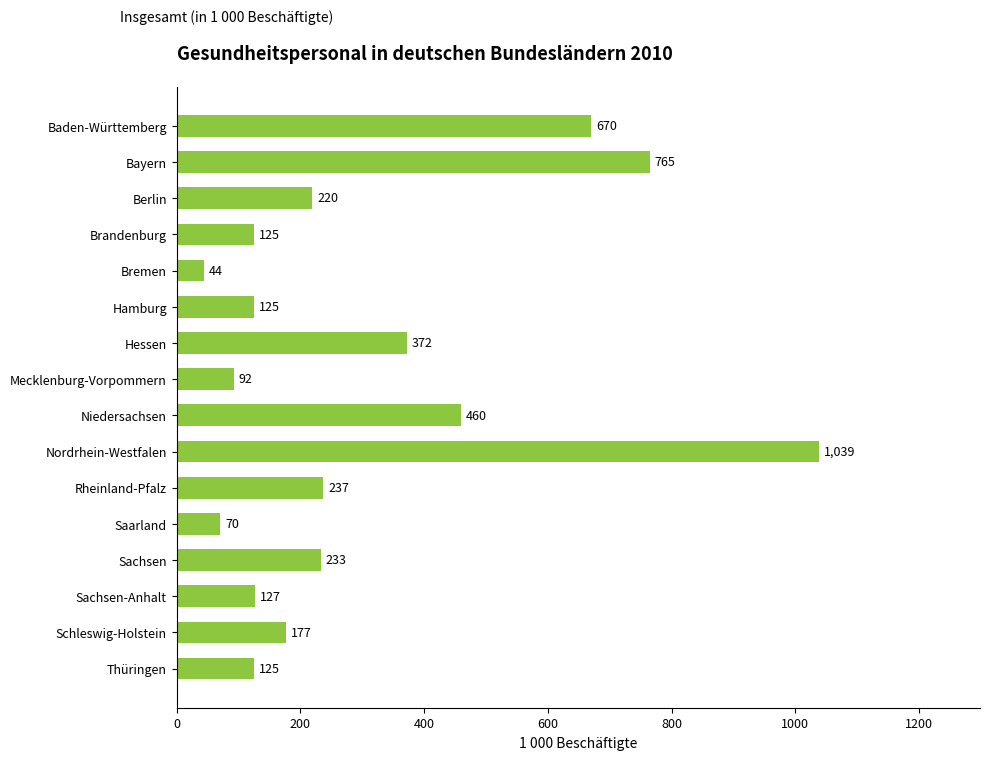

Are the bars horizontal?

Yes